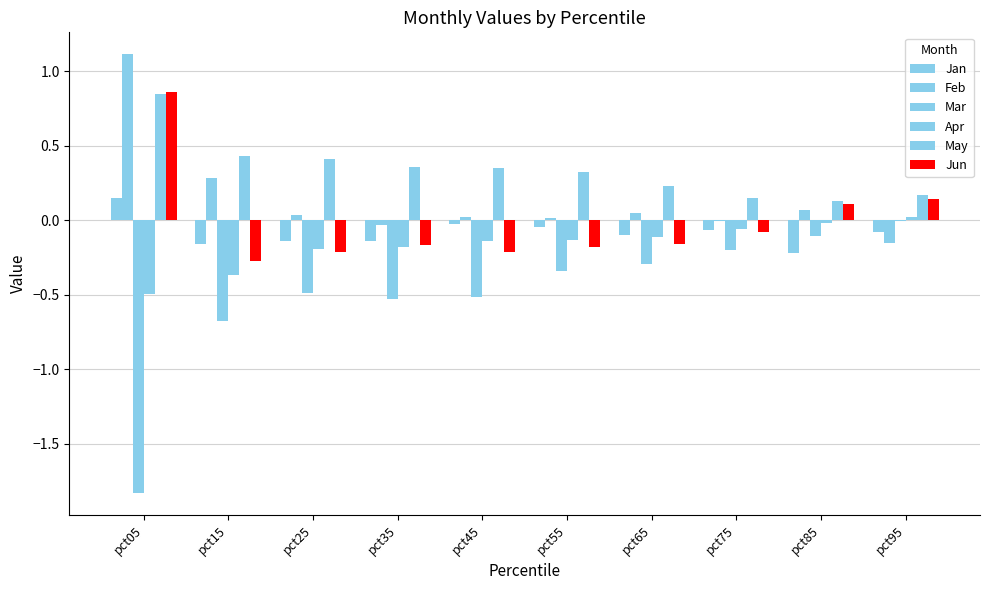

Are the bars horizontal?

No